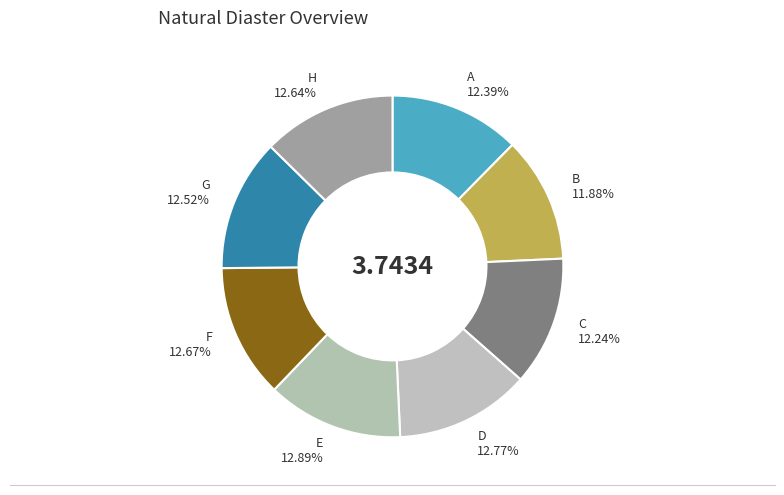

Is B the majority of the pie?

No